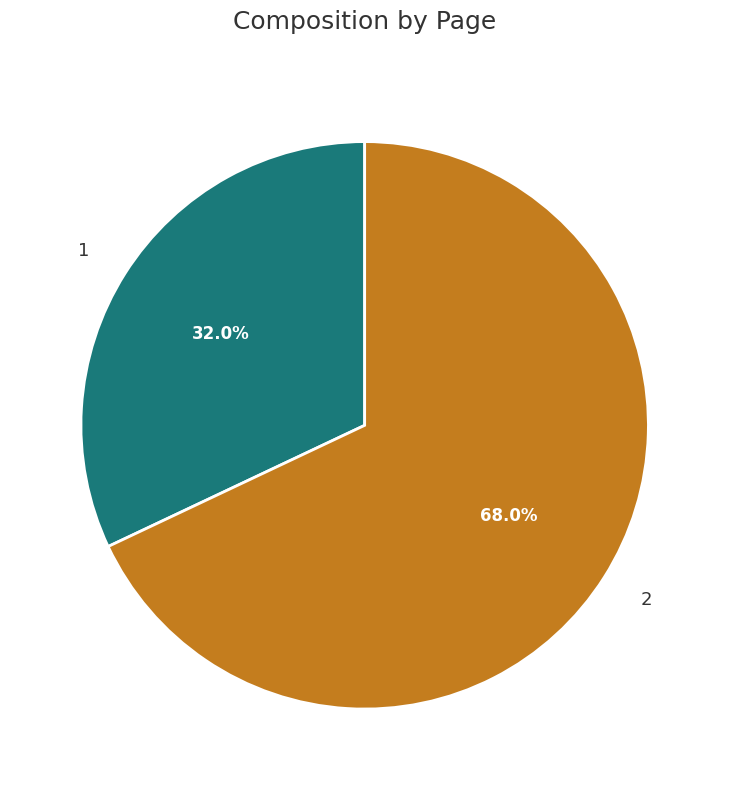

What percentage is the 2 slice, to the nearest percent?

68%